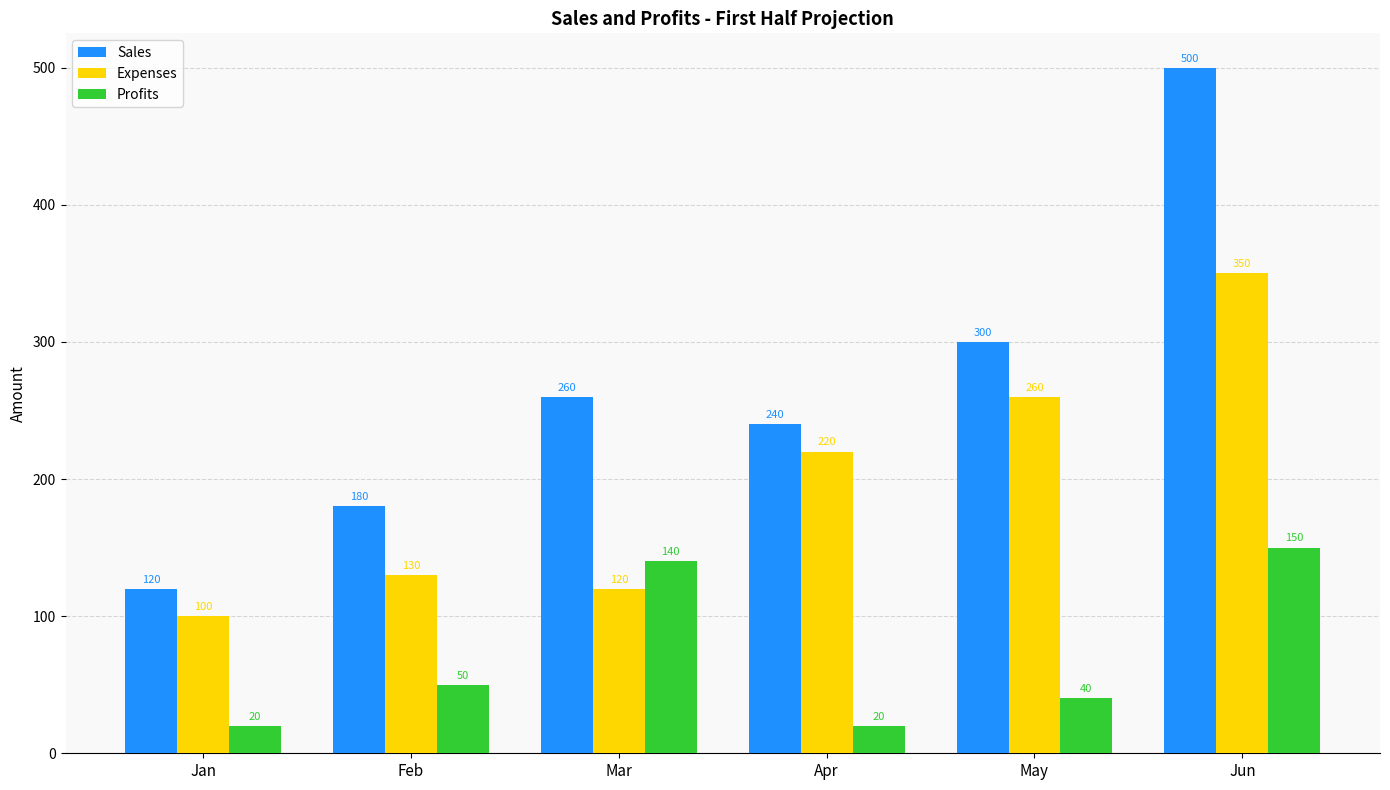

Reading right to left, list all the values displayed in this chart.

Sales: Jun=500	May=300	Apr=240	Mar=260	Feb=180	Jan=120
Expenses: Jun=350	May=260	Apr=220	Mar=120	Feb=130	Jan=100
Profits: Jun=150	May=40	Apr=20	Mar=140	Feb=50	Jan=20